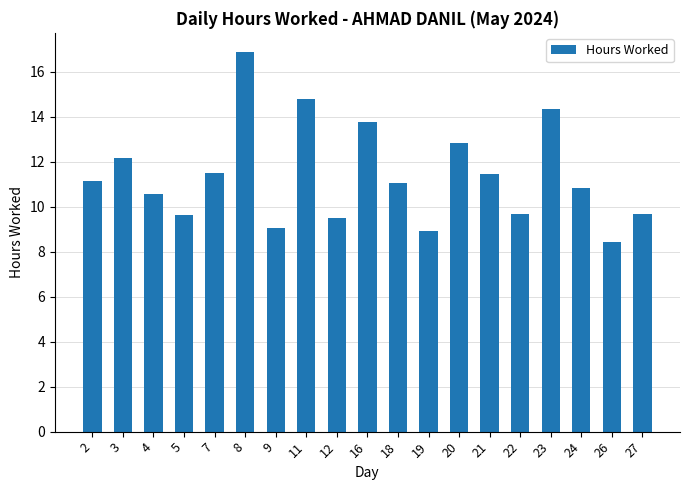

What is the greatest value displayed?

16.9